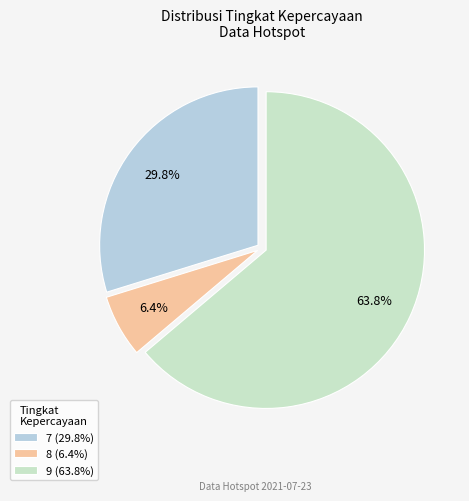

What is the ratio of the value at 8 to the value at 7?

0.2